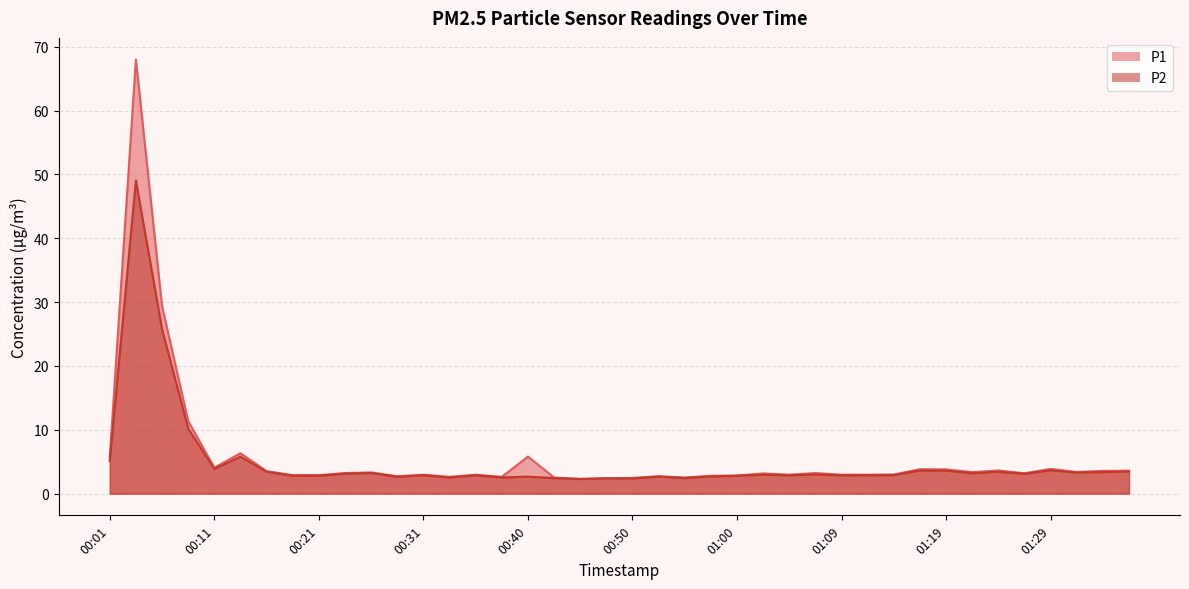

Which category has the lowest value in the P1 series?

00:45